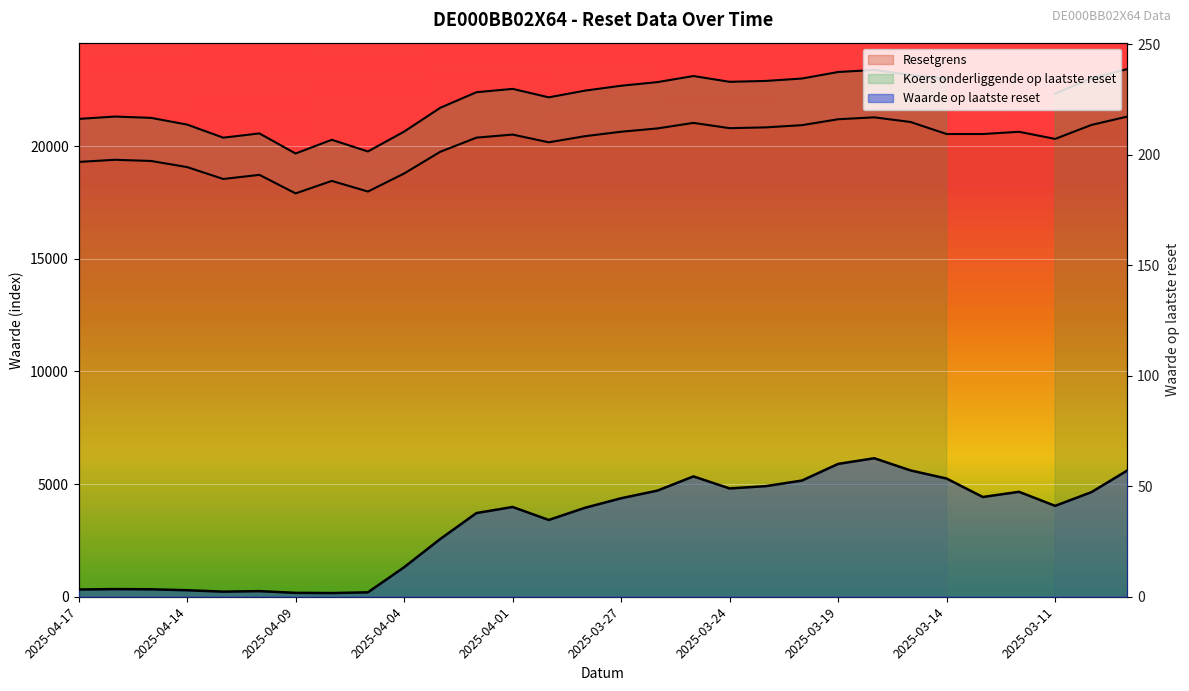

What is the sum of all Waarde op laatste reset values?

987.0